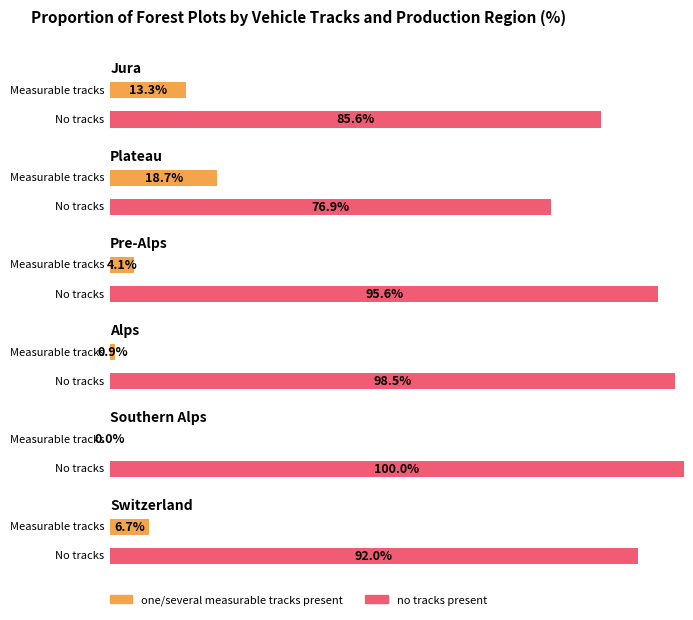

What position from the left is no tracks present (total)?

2